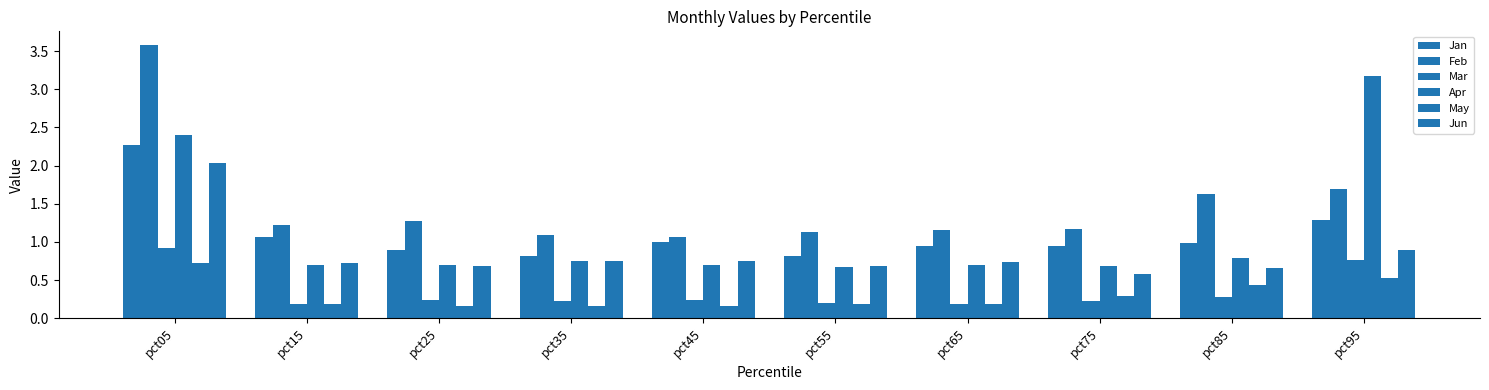

Which label corresponds to the largest value in the chart?

pct05